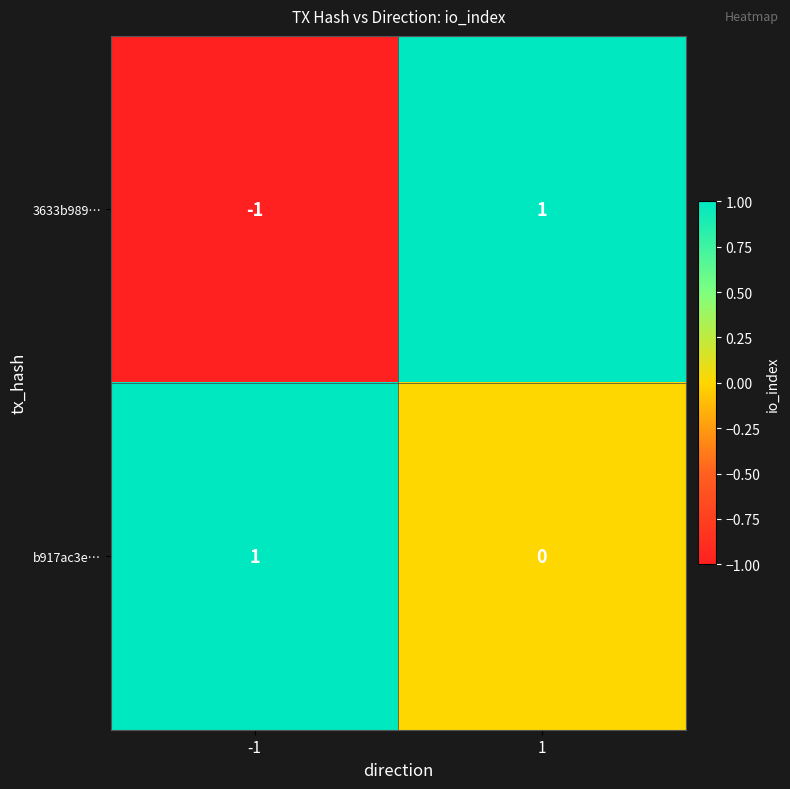

Is the value of 3633b989… at 1 greater than the value of b917ac3e… at 1?

Yes